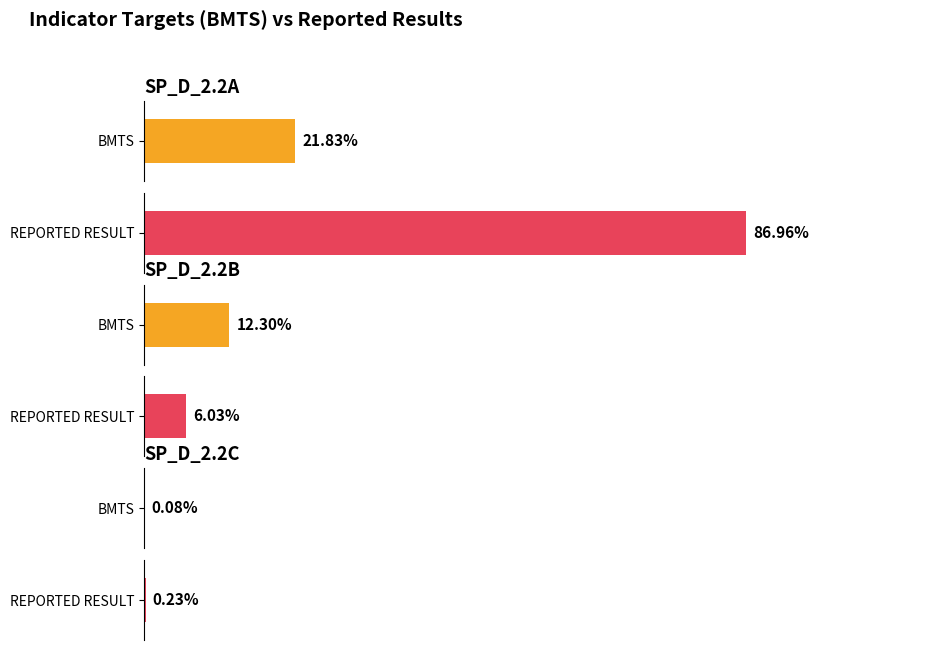

What are all the series names shown in the legend?

BMTS, REPORTED RESULT